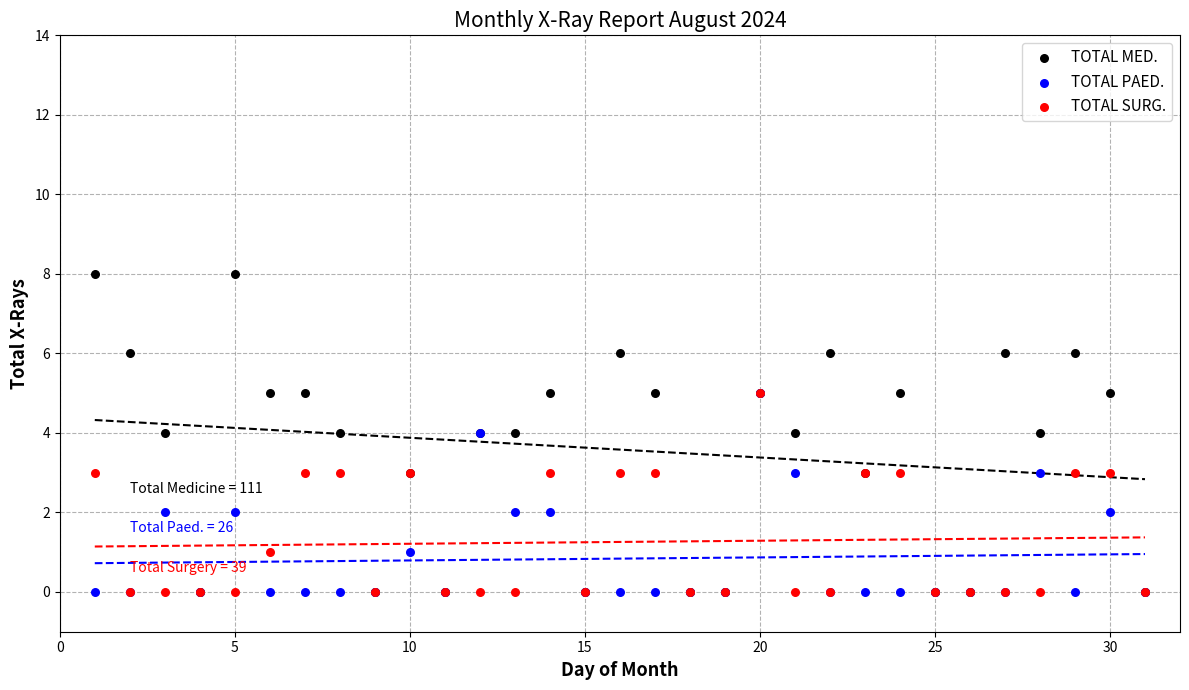

What are all the series names shown in the legend?

TOTAL MED., TOTAL PAED., TOTAL SURG.